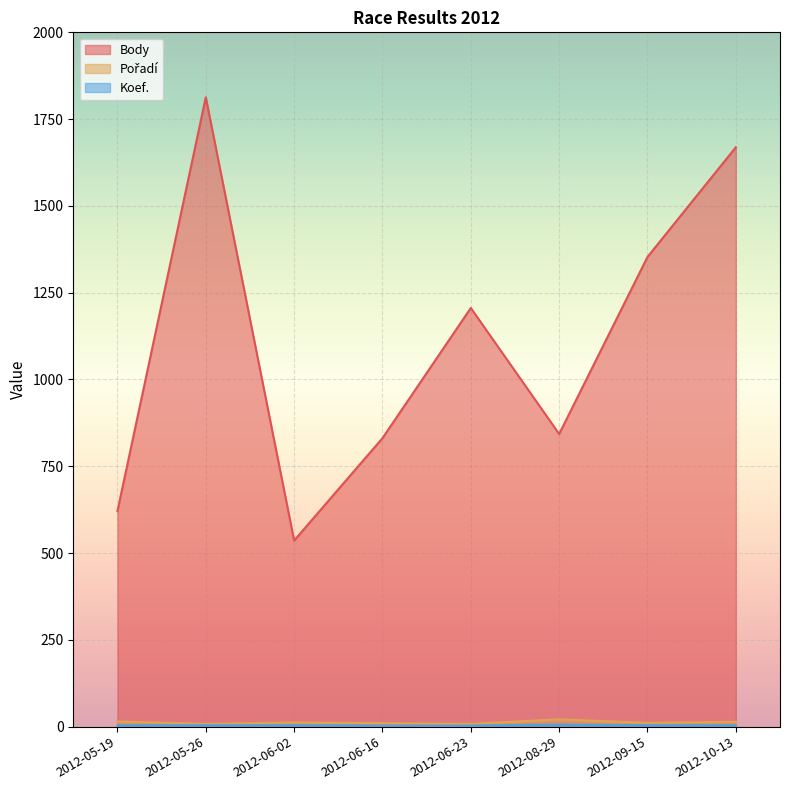

Where is the first local minimum for Body?

2012-06-02